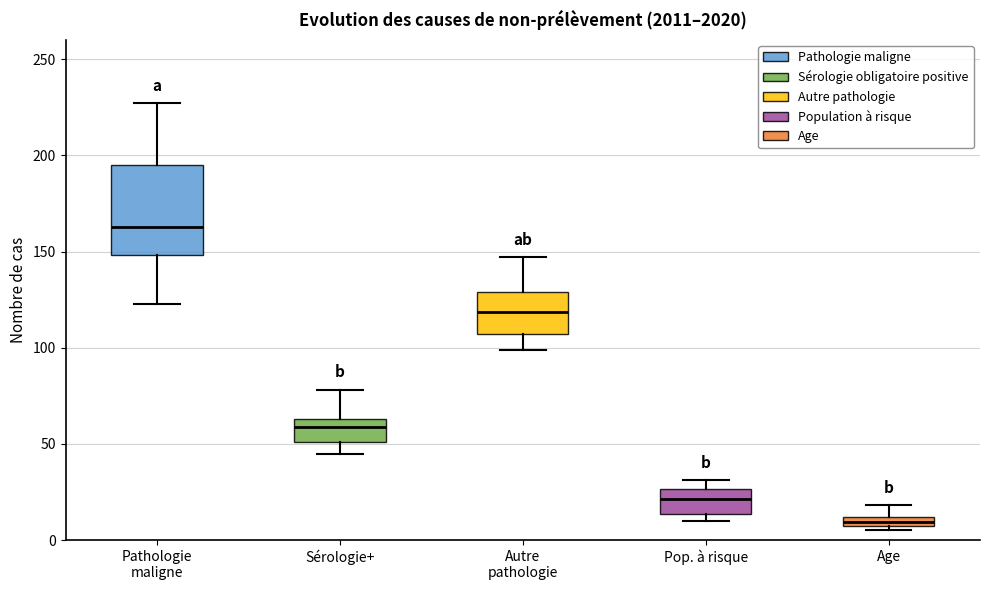

Which box's median line is the highest?

Pathologie maligne